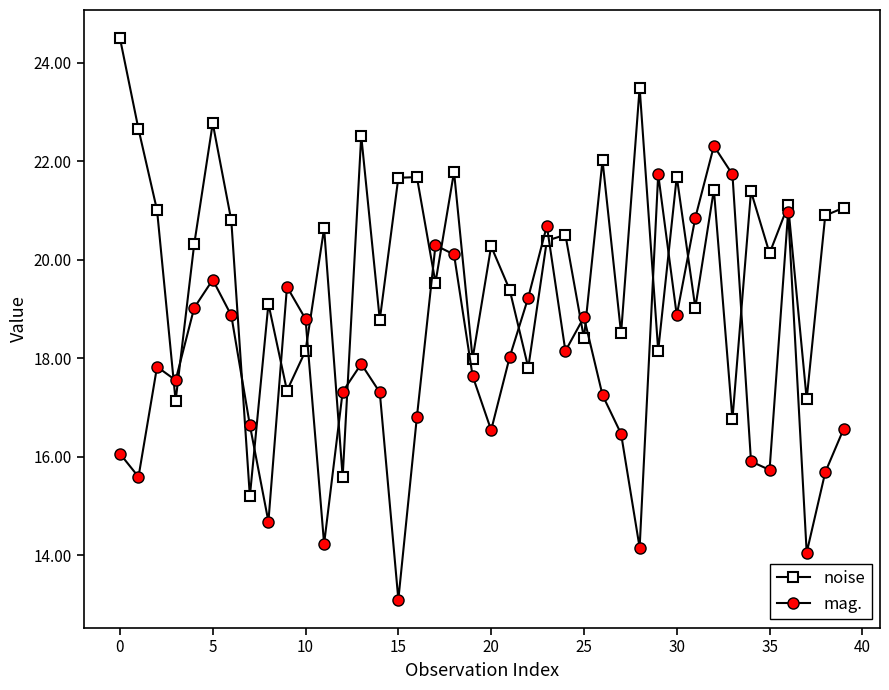

True or false: noise has more than 1 interior local peaks.

True